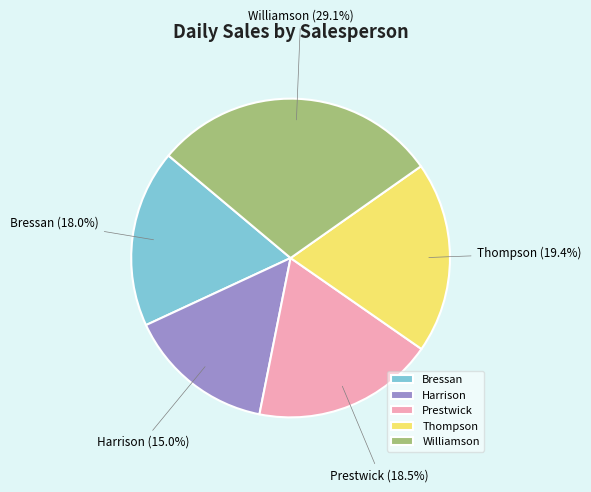

To the nearest percent, what is the average slice percentage?

20%